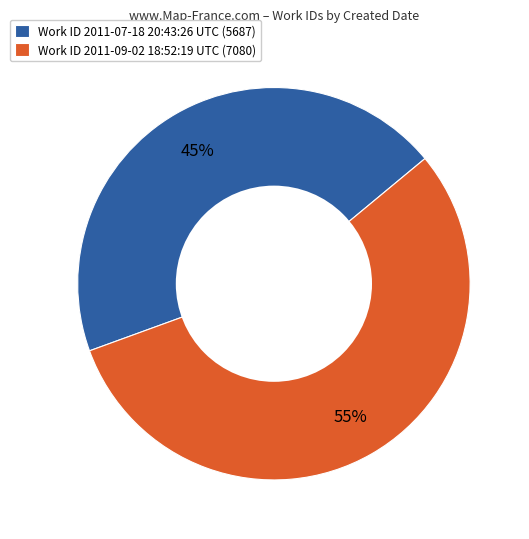

Rank the categories by value from highest to lowest.

Work ID 2011-09-02 18:52:19 UTC (7080), Work ID 2011-07-18 20:43:26 UTC (5687)